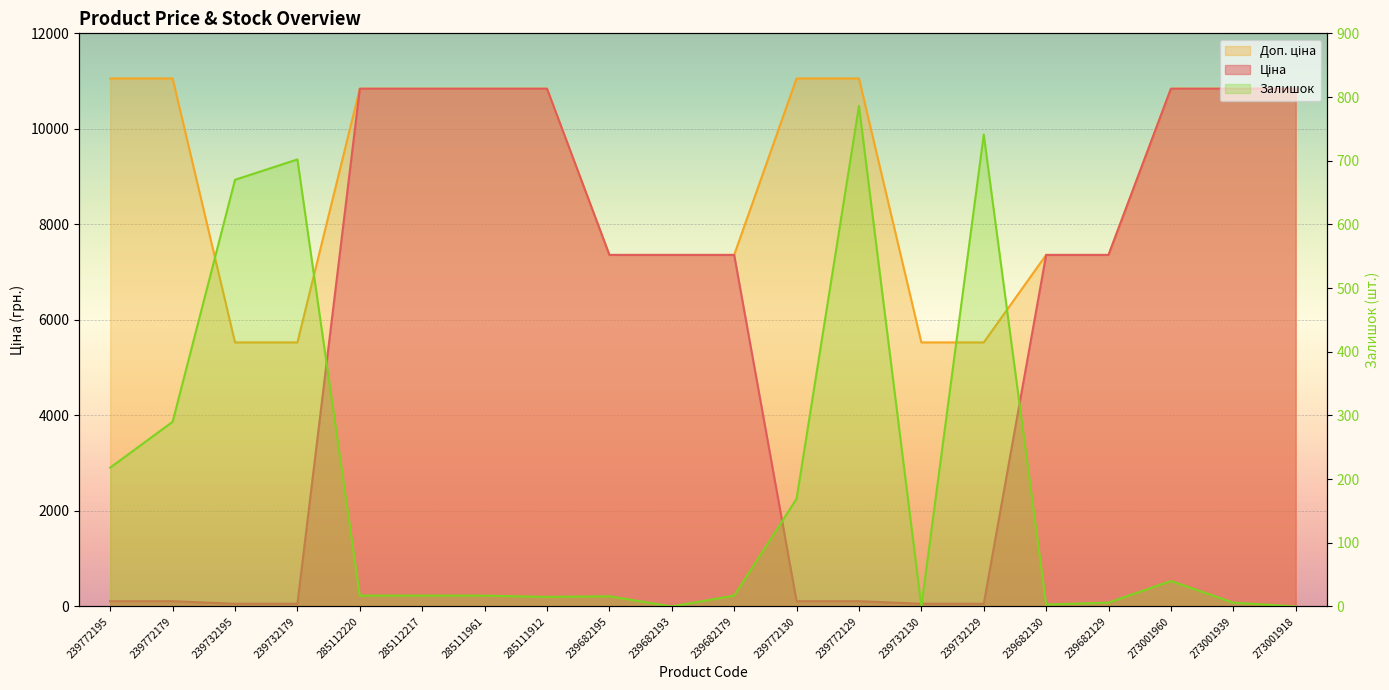

How many times do Ціна and Залишок cross each other?

5